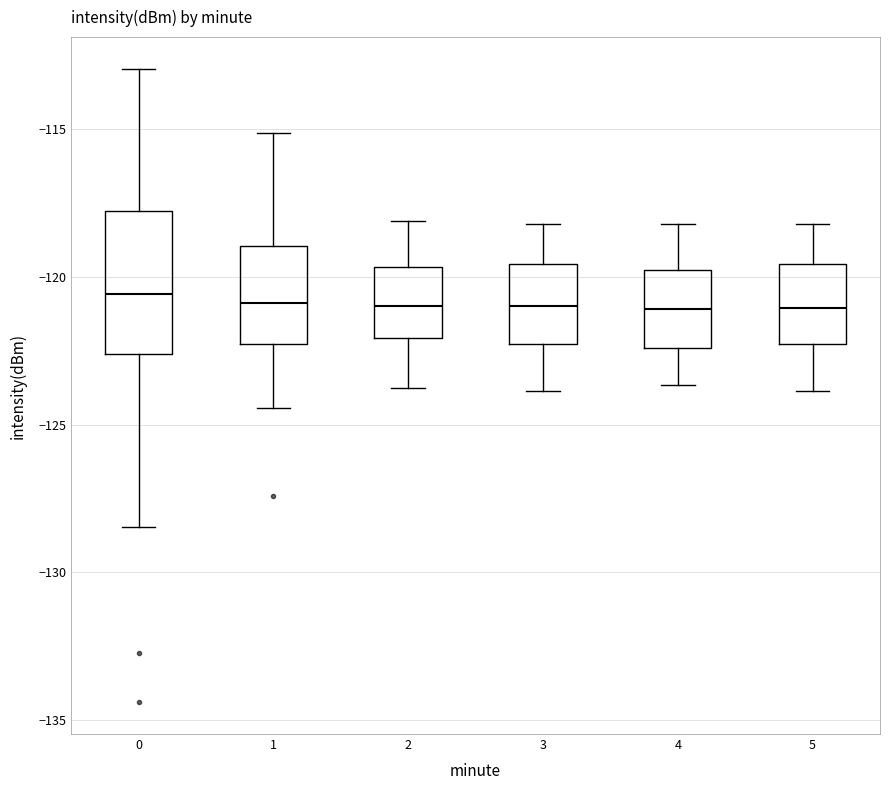

Where does the median line of the box at x = 4 sit on the y-axis? The values are not printed on the chart, so give them approximately, as read against the axis.

-121.0